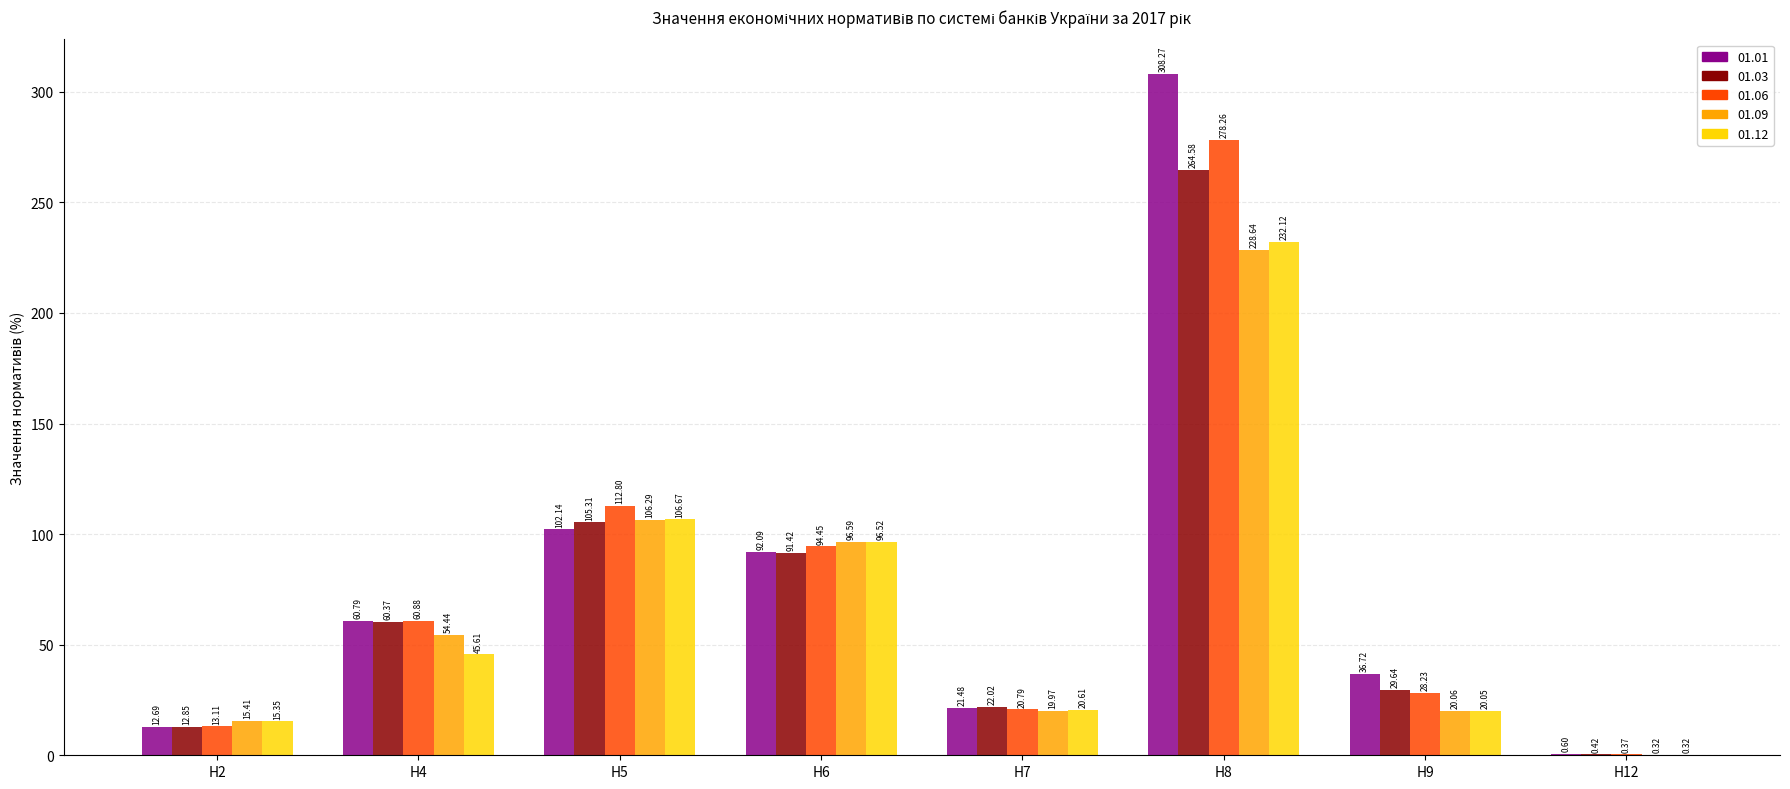

What is the sum of the 01.09 values at Н2 and Н9?

35.5